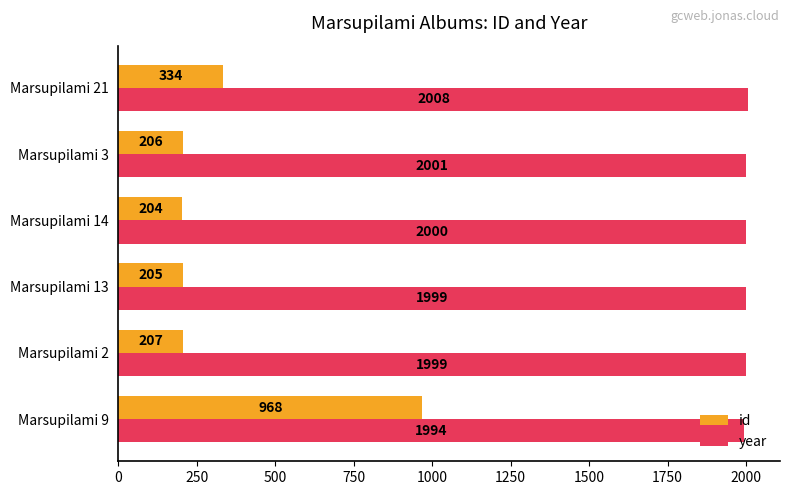

What is the difference between the second highest and second lowest values in the id series?

129